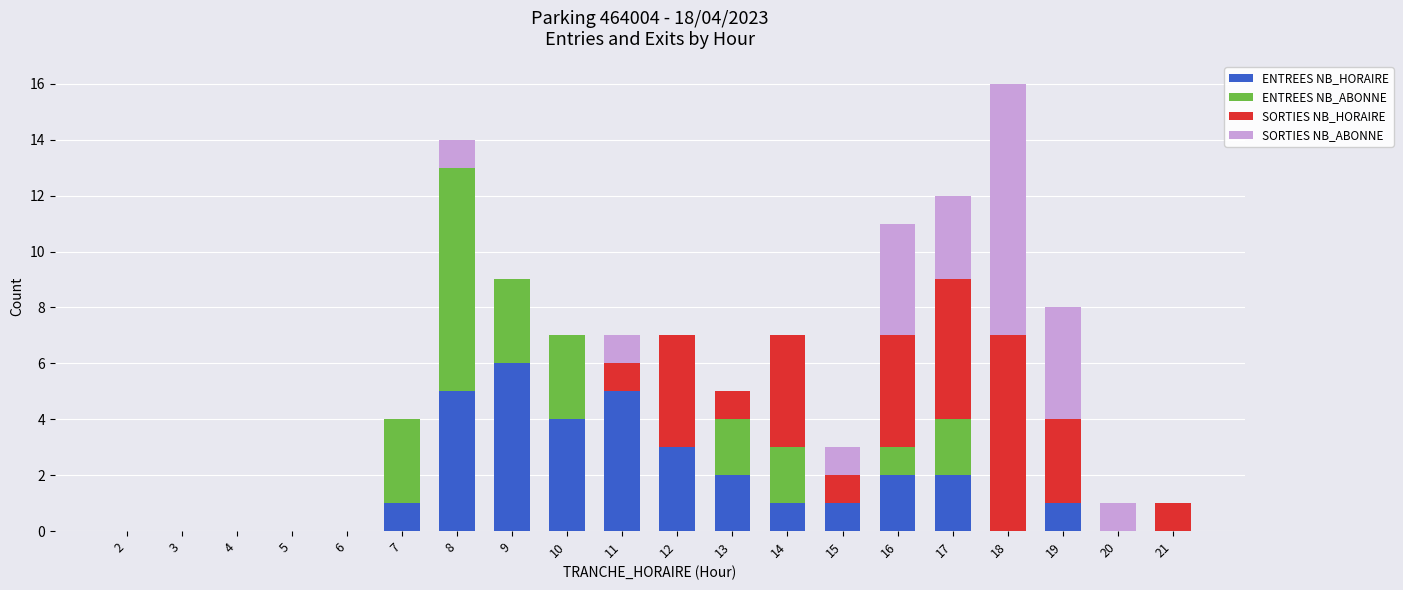

What is the highest value of the ENTREES NB_HORAIRE series?

6